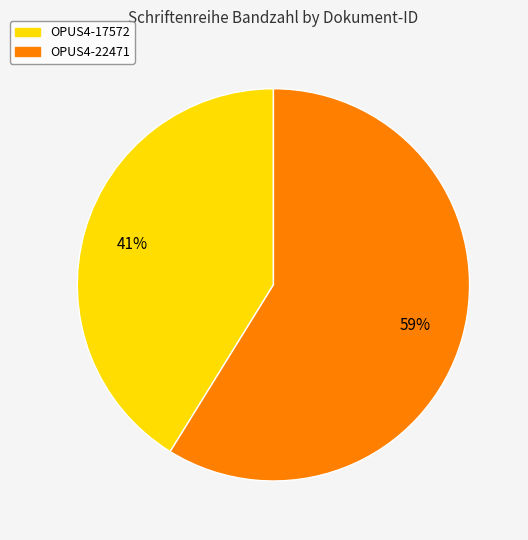

How many segments does this pie chart have?

2